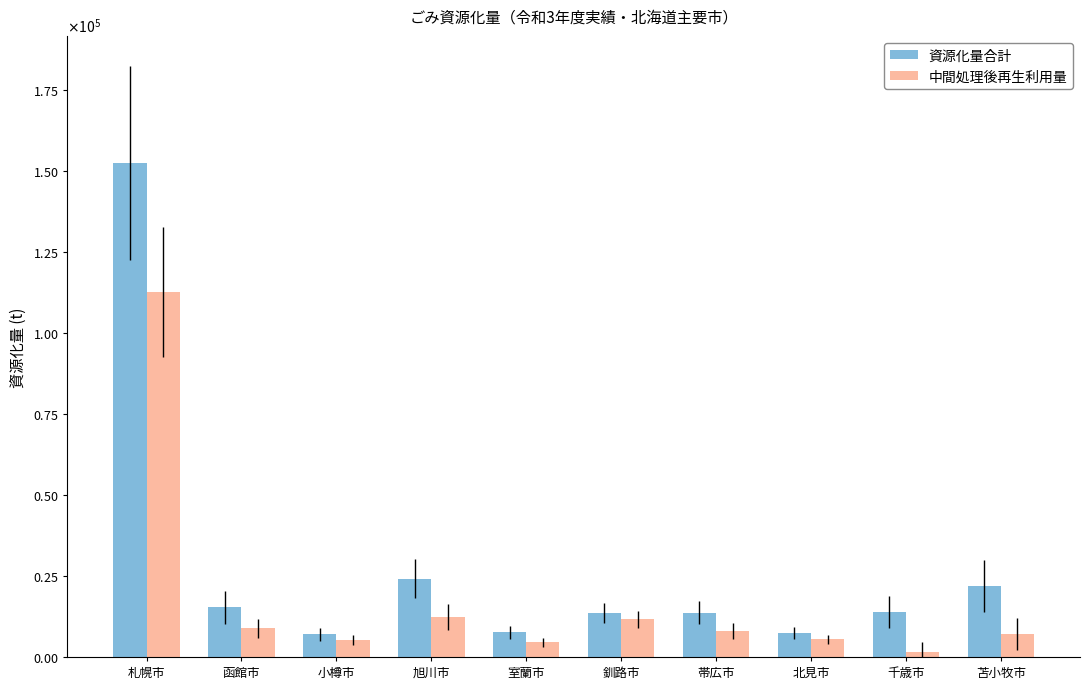

Between 札幌市 and 釧路市, which is larger?

札幌市